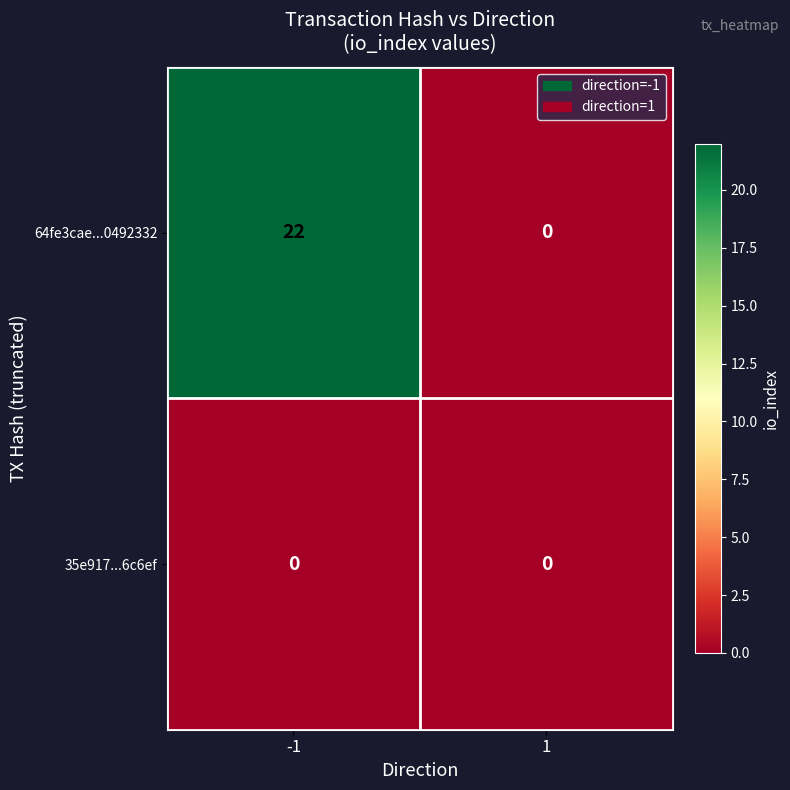

What is the spread (max minus min) of values at -1?

22